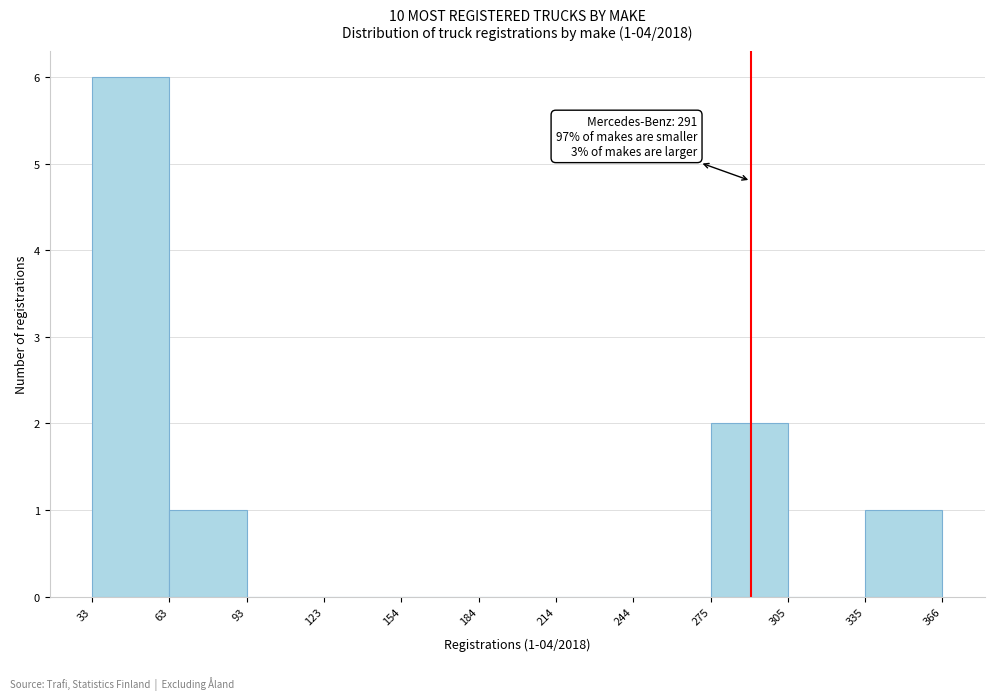

Over which range of the x-axis is the bar tallest?

33 to 63